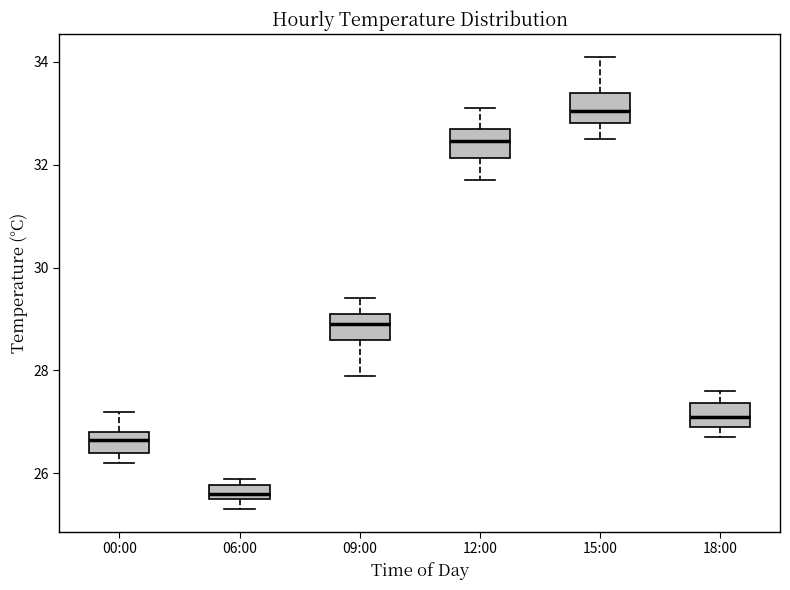

Where is the lower edge of the box for 12:00 on the y-axis? The values are not printed on the chart, so give them approximately, as read against the axis.

32.2